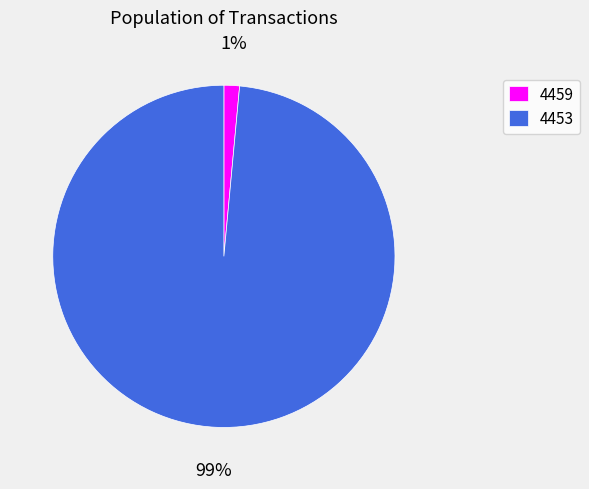

True or false: 4453 accounts for 87% of the total.

False